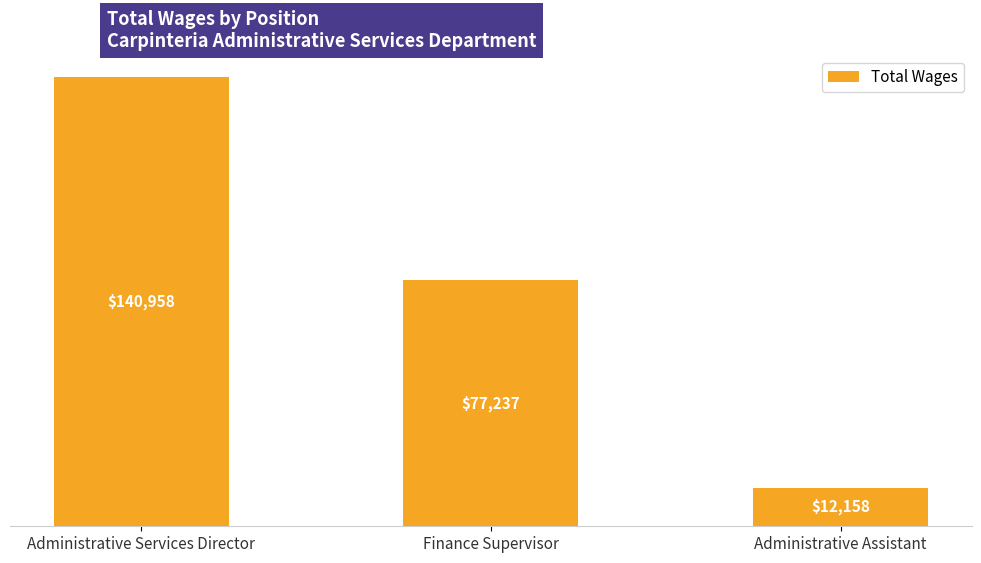

List the labels in order of value, smallest first.

Administrative Assistant, Finance Supervisor, Administrative Services Director